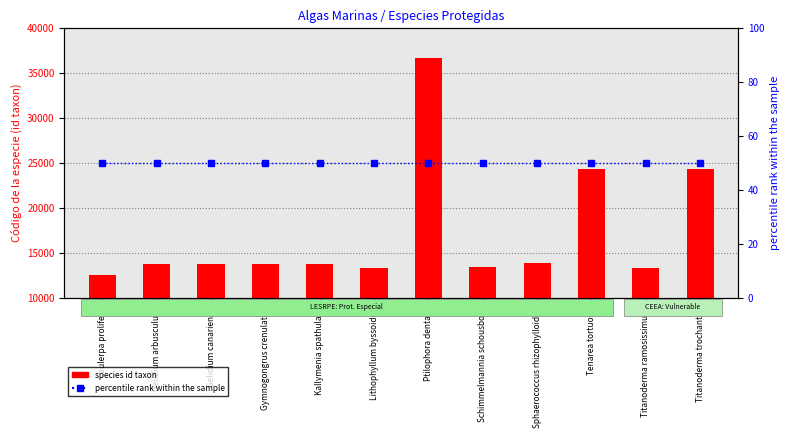

Which category has the lowest value in the percentile rank within the sample series?

Caulerpa prolifera